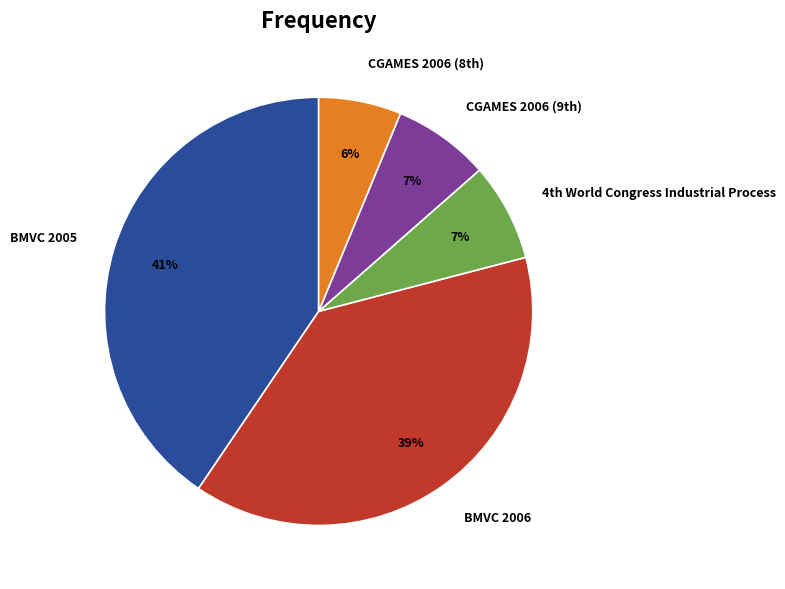

How many segments does this pie chart have?

5